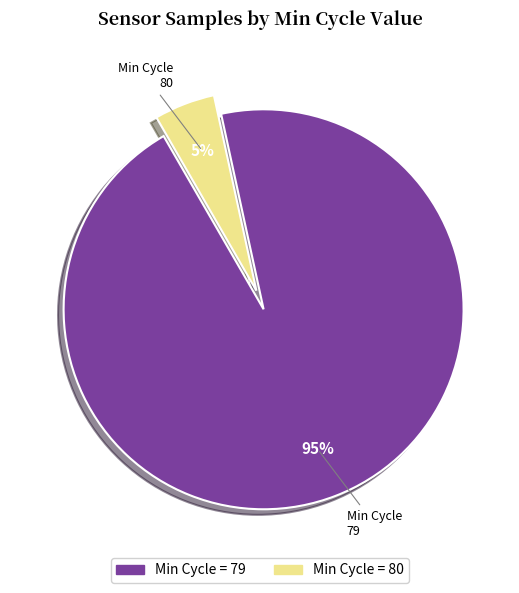

Is there a majority slice in this chart?

Yes